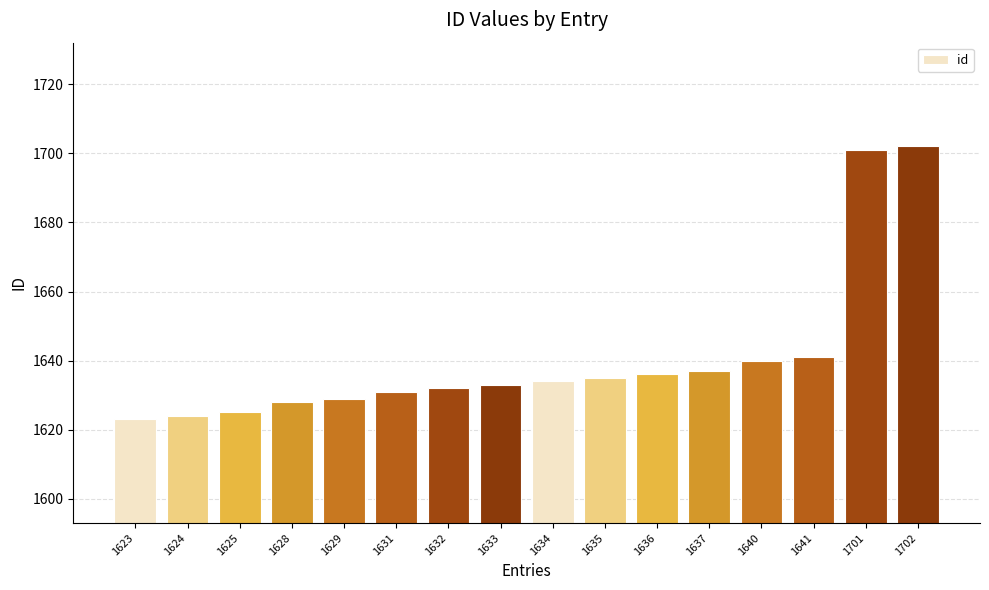

Count the number of categories in the chart.

16